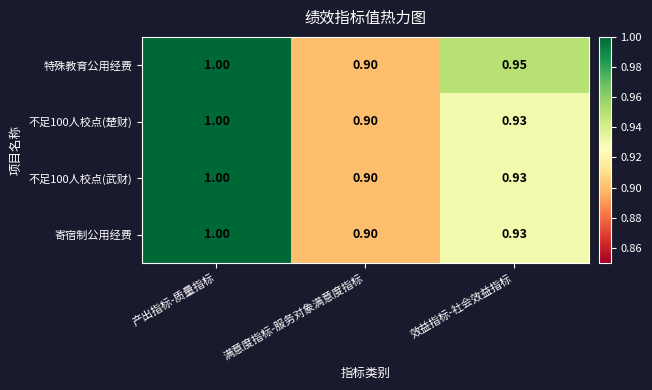

Which series has the largest total across all categories?

特殊教育公用经费